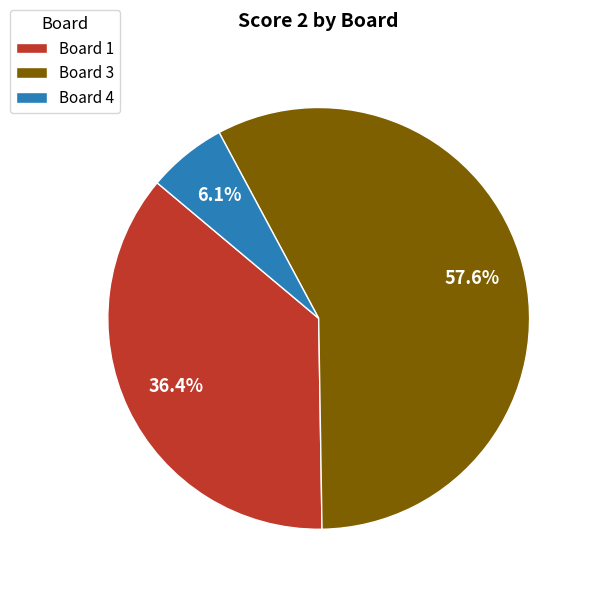

Which category has the smallest portion of the pie?

Board 4